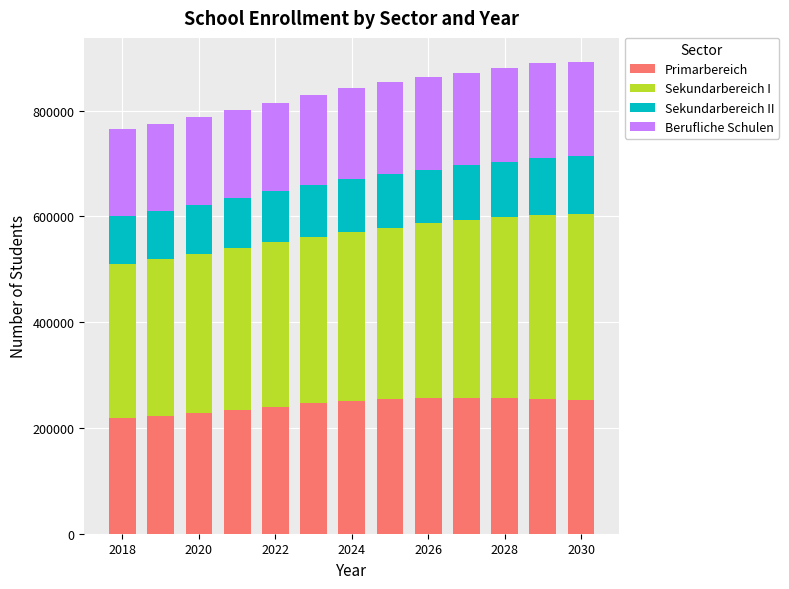

What is the difference between the second highest and second lowest values in the Primarbereich series?

33158